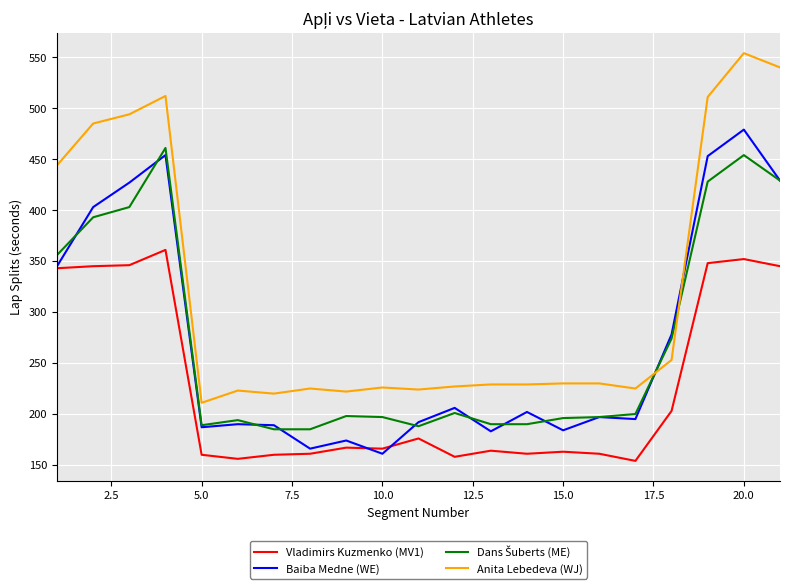

Which series has the largest total across all categories?

Anita Lebedeva (WJ)